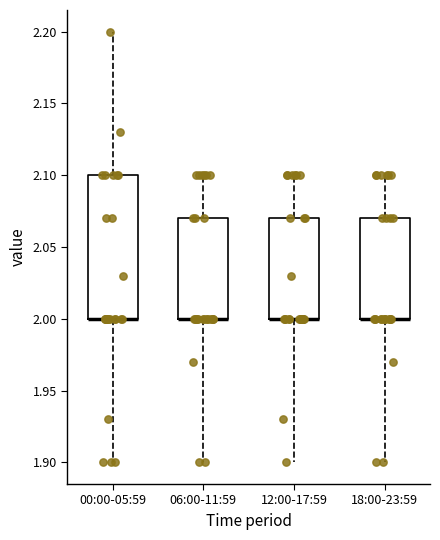

Reading left to right, transcribe this box plot: for each box, give where its median line is, the range the box spans, and where its two whiskers end, as read against the y-axis. The values are not printed on the chart, so give them approximately, as read against the axis.

00:00-05:59: median 2.00 (drawn on the box's lower edge), box 2.00 to 2.10, whiskers 1.90 to 2.20
06:00-11:59: median 2.00 (drawn on the box's lower edge), box 2.00 to 2.07, whiskers 1.90 to 2.10
12:00-17:59: median 2.00 (drawn on the box's lower edge), box 2.00 to 2.07, whiskers 1.90 to 2.10
18:00-23:59: median 2.00 (drawn on the box's lower edge), box 2.00 to 2.07, whiskers 1.90 to 2.10